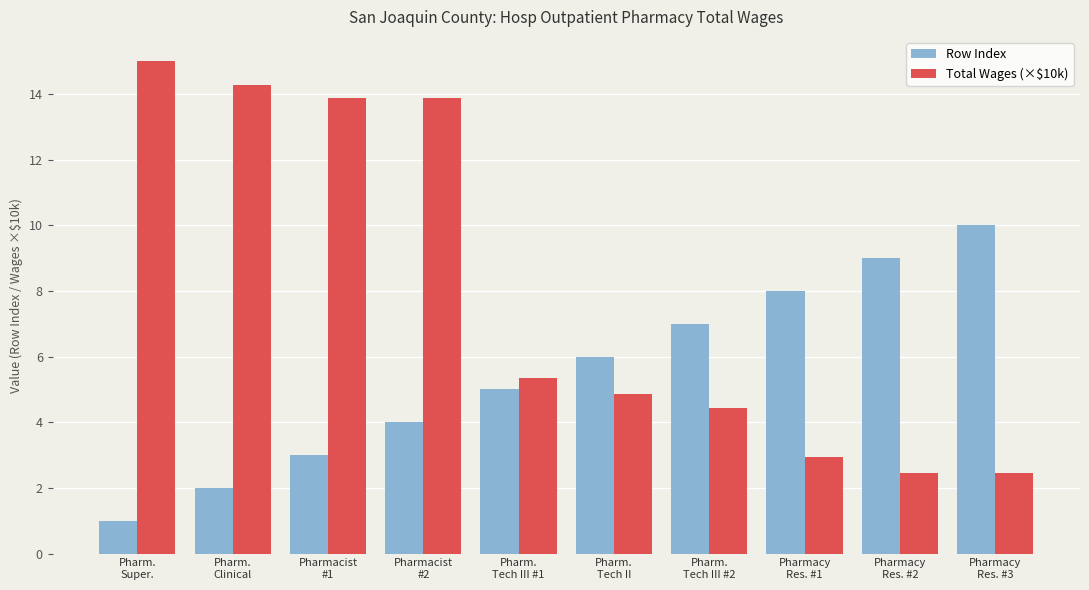

The Total Wages (×$10k) series shows 2.5 at Pharmacy
Res. #3. True or false?

True